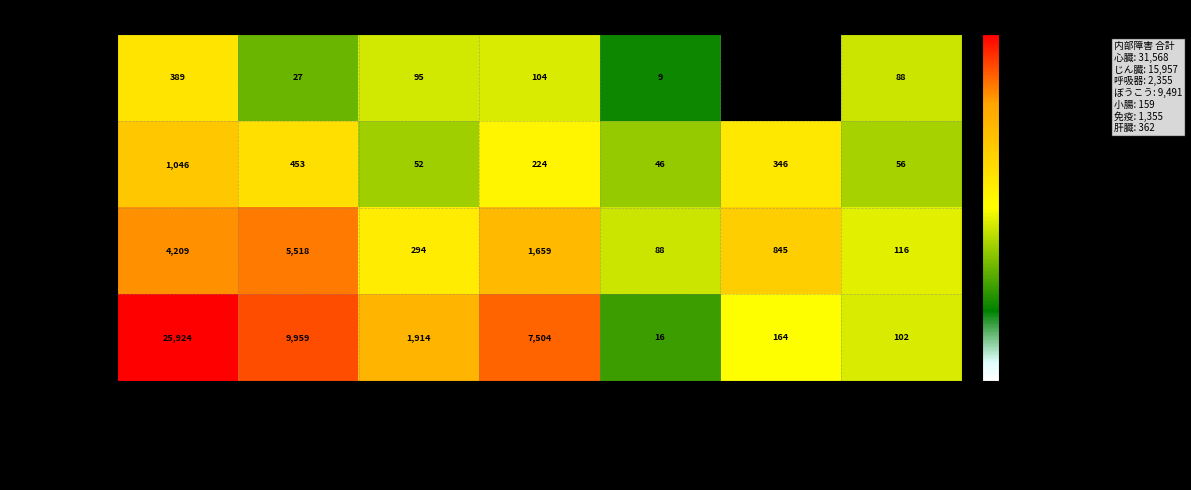

Where is 65以上 nearest to the value 12970?

じん臓機能障害